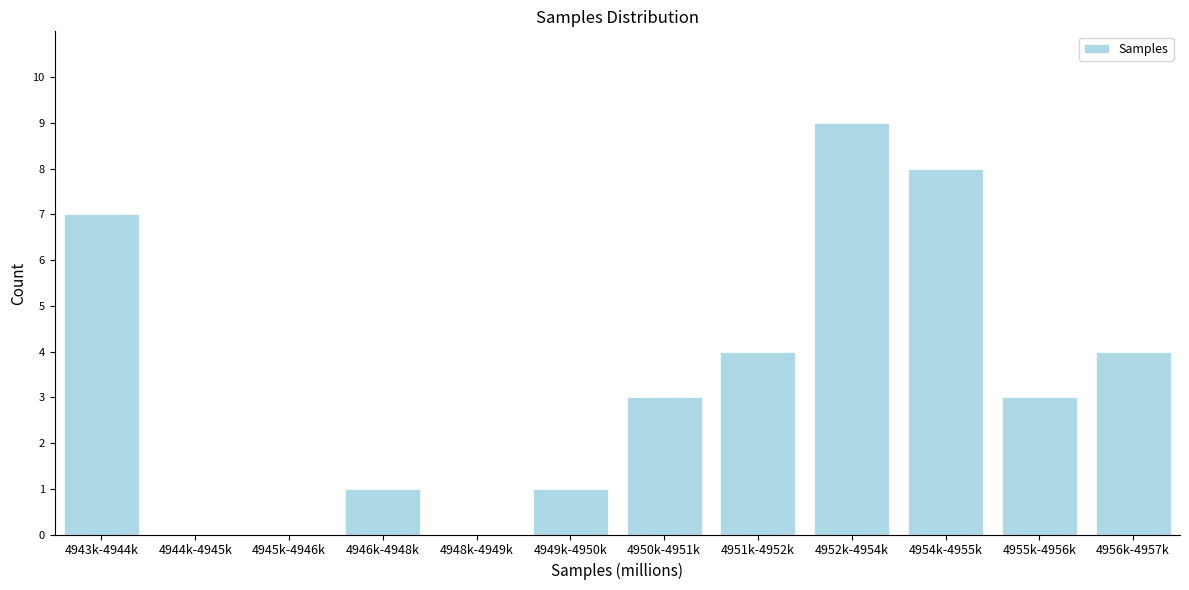

Reading right to left, what are all the values shown in this chart?

4956k-4957k=4	4955k-4956k=3	4954k-4955k=8	4952k-4954k=9	4951k-4952k=4	4950k-4951k=3	4949k-4950k=1	4948k-4949k=0	4946k-4948k=1	4945k-4946k=0	4944k-4945k=0	4943k-4944k=7